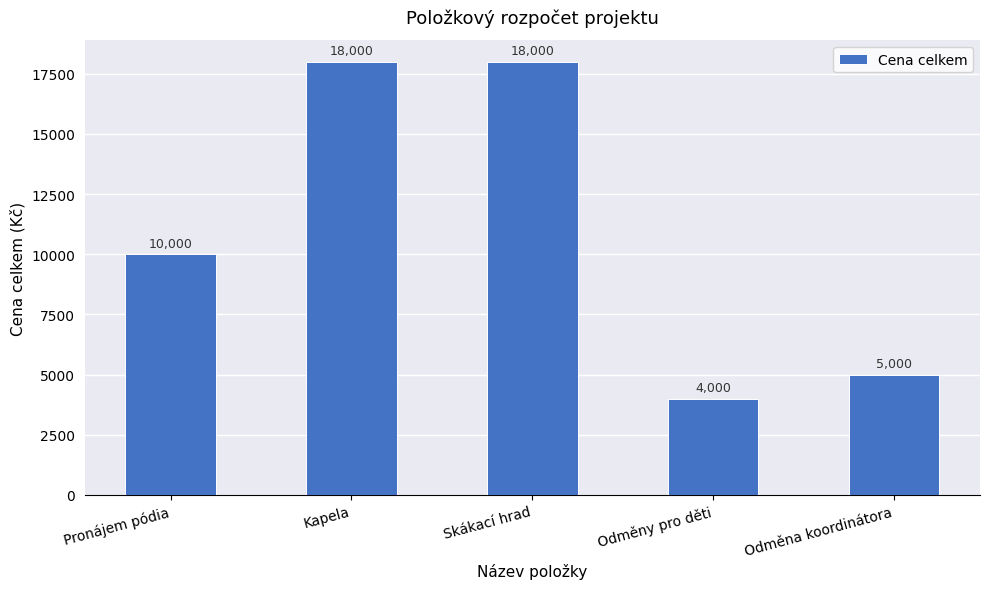

What is the difference between the maximum and second lowest values?

13000